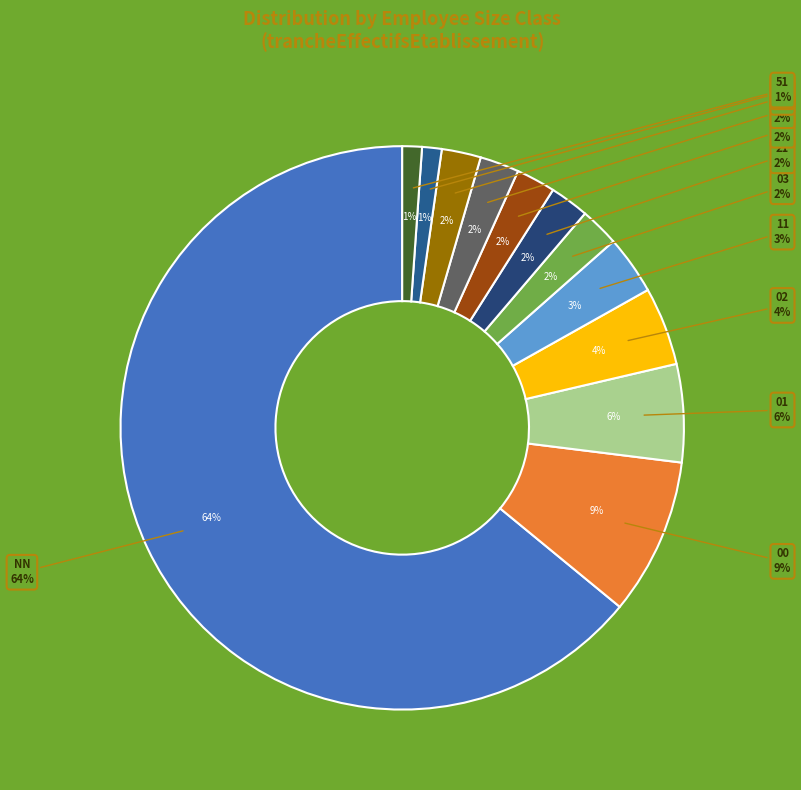

To the nearest percent, what is the difference between the largest and smallest slice percentages?

63%